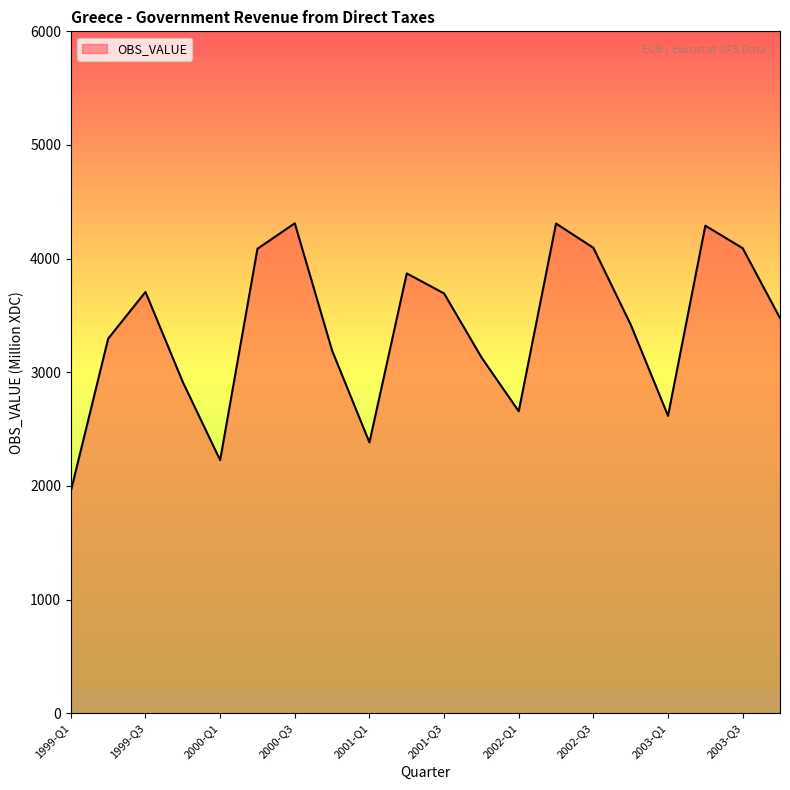

What is the greatest value displayed?

4311